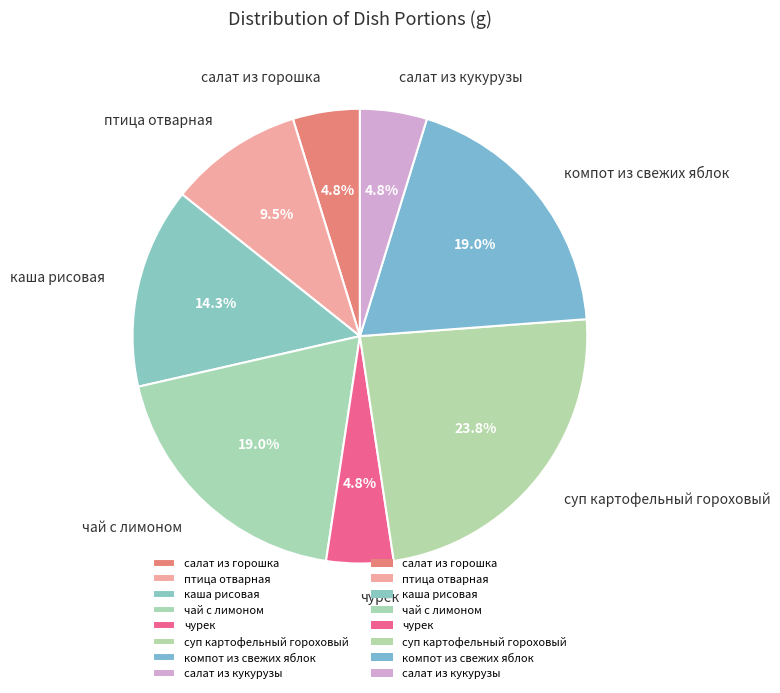

How many slices are in this pie chart?

8